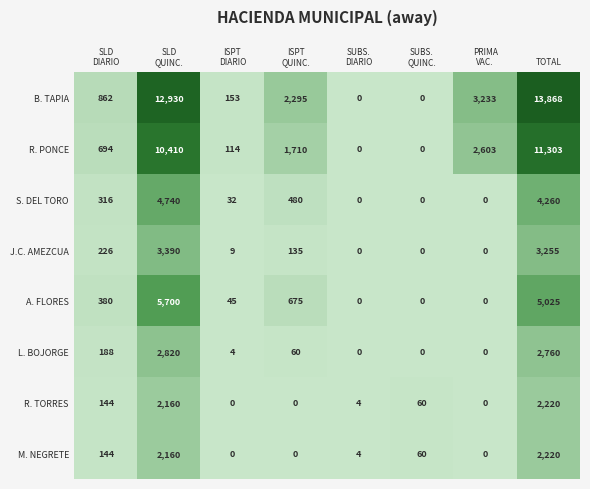

How many values in the M. NEGRETE series are below 60?

4